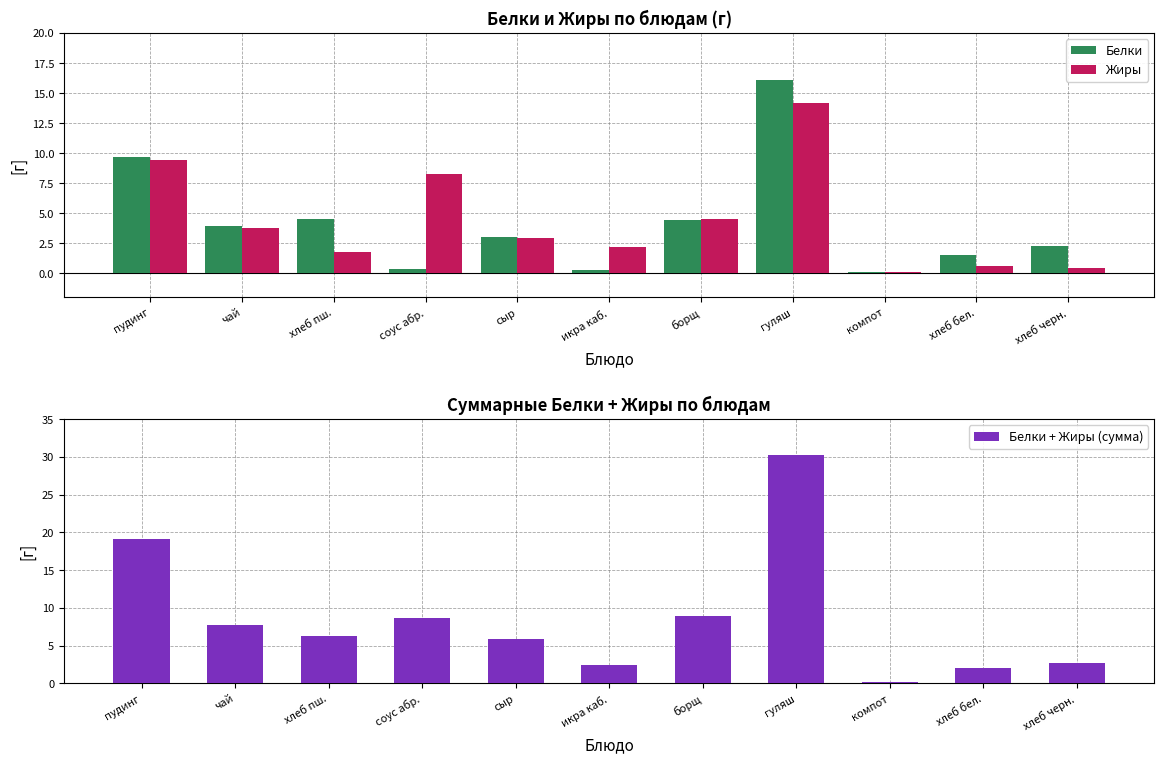

True or false: Жиры has a value of 14.2 at гуляш.

True